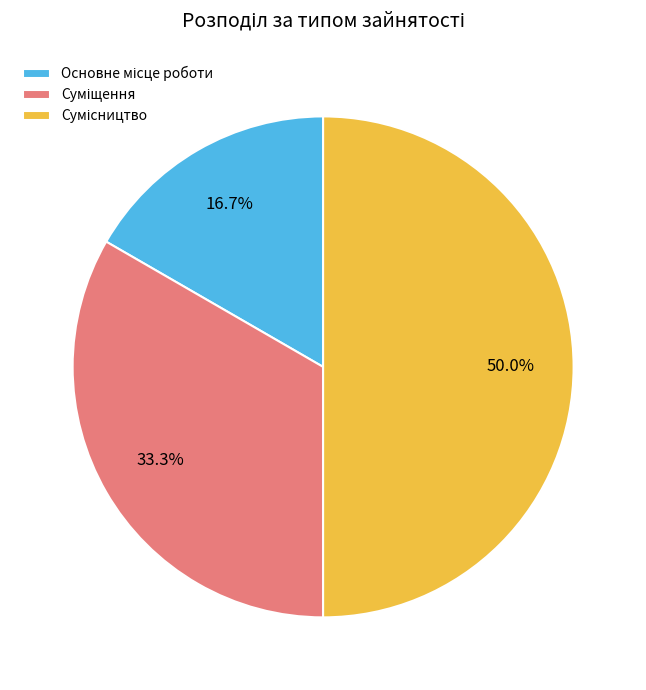

How many slices are in this pie chart?

3